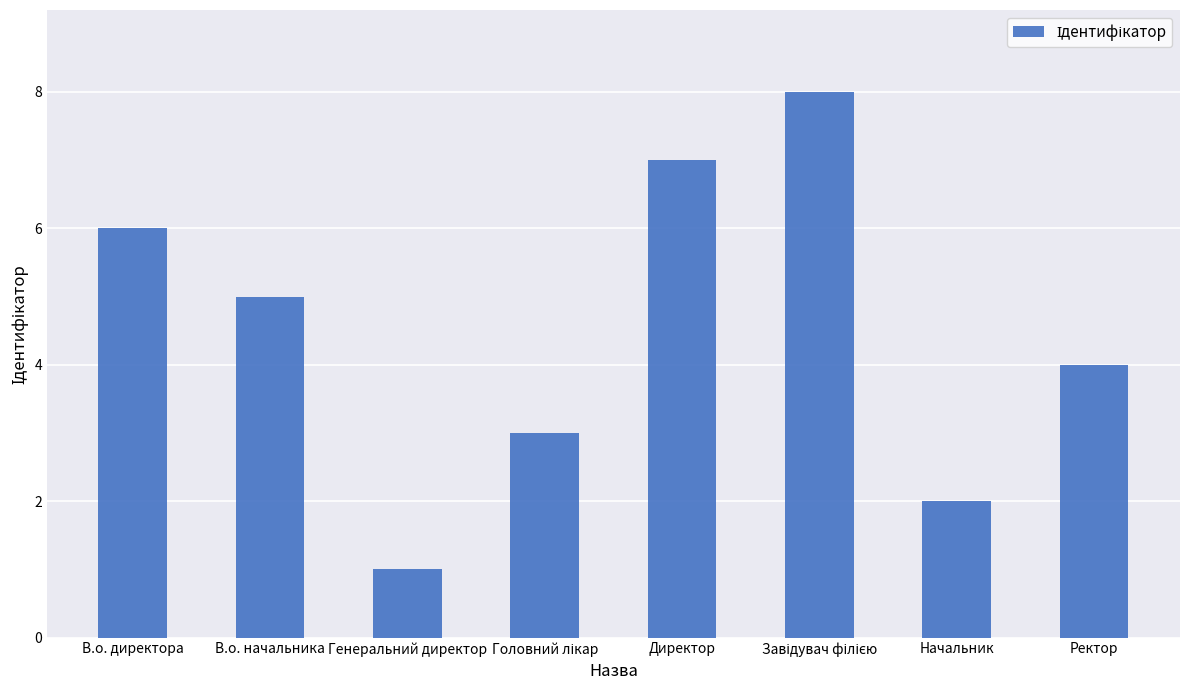

Reading right to left, transcribe all the data shown in this chart.

4	2	8	7	3	1	5	6